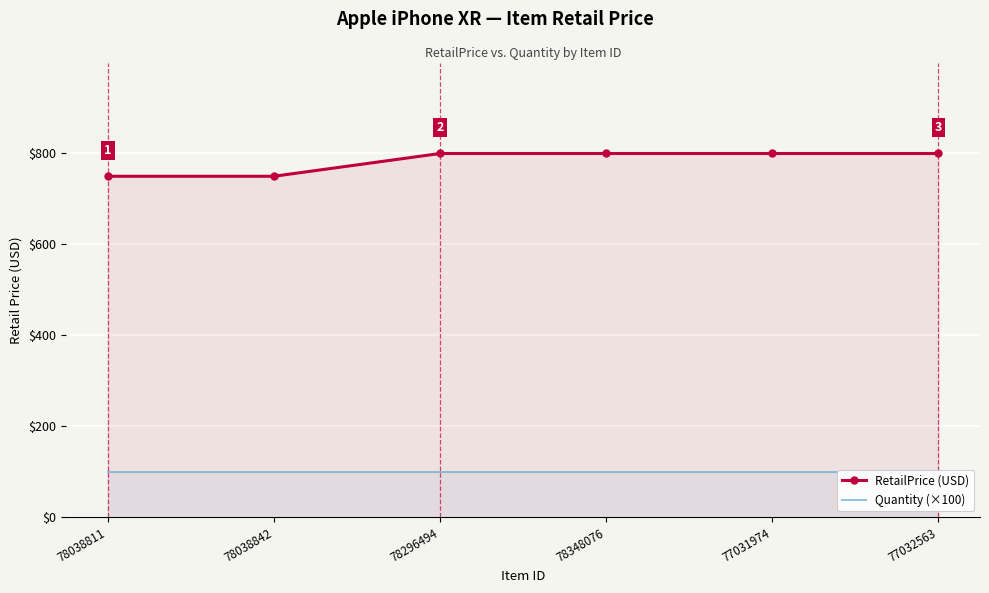

The Quantity (×100) series shows 100 at 78348076. True or false?

True